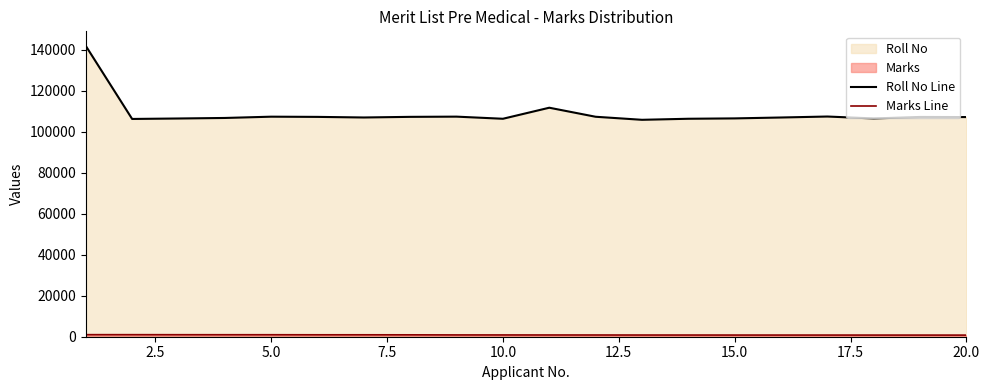

The Marks series shows 282 at 12. True or false?

False